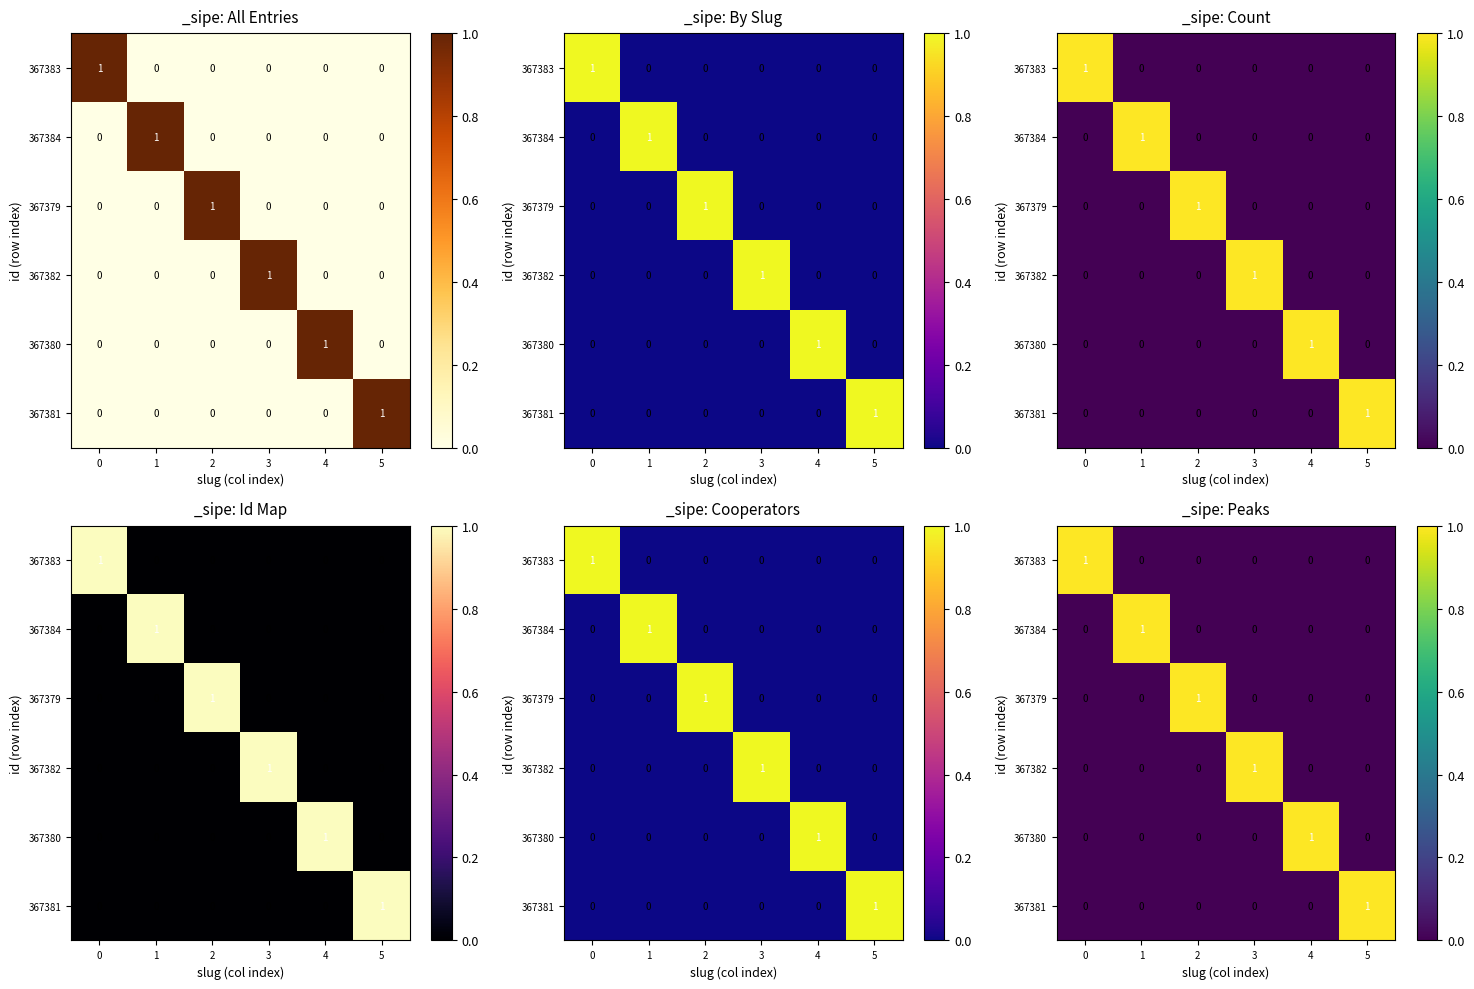

How many series are shown in this chart?

6